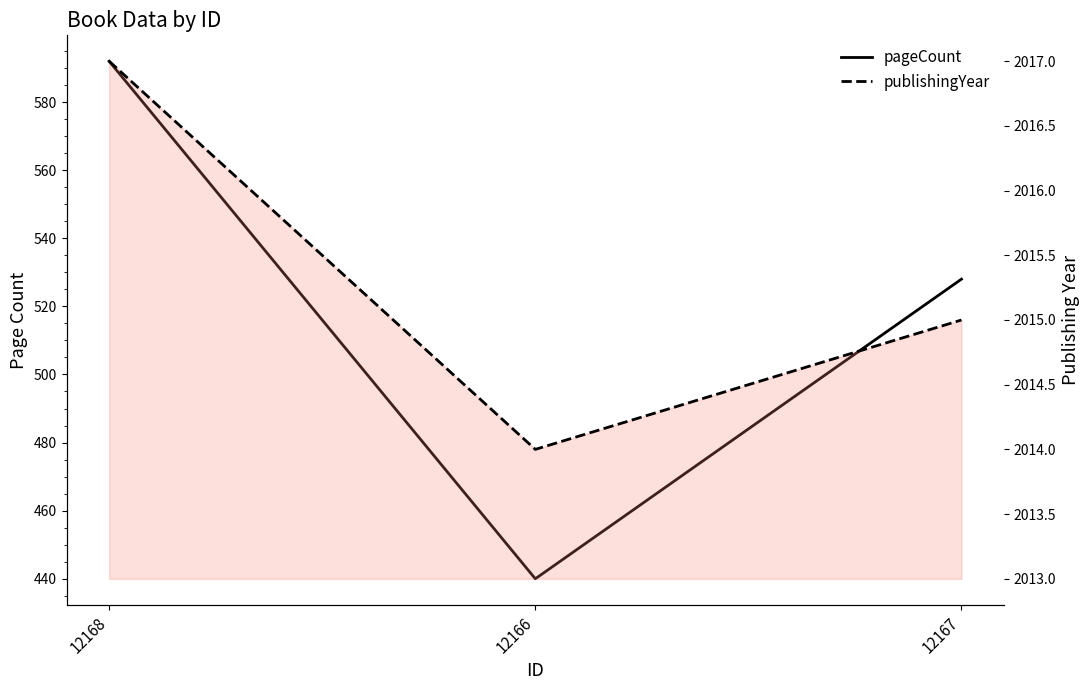

Is the value of publishingYear at 12167 greater than the value of pageCount at 12168?

Yes